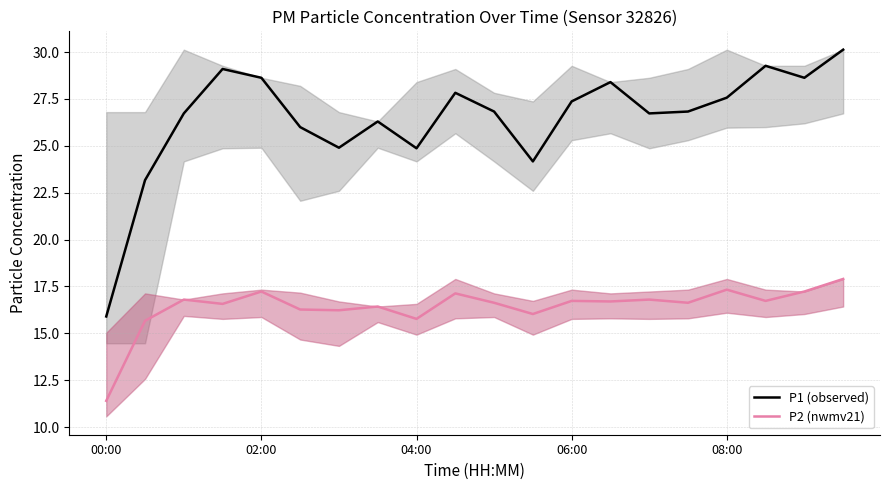

What are all the series names shown in the legend?

P1 (observed), P2 (nwmv21)